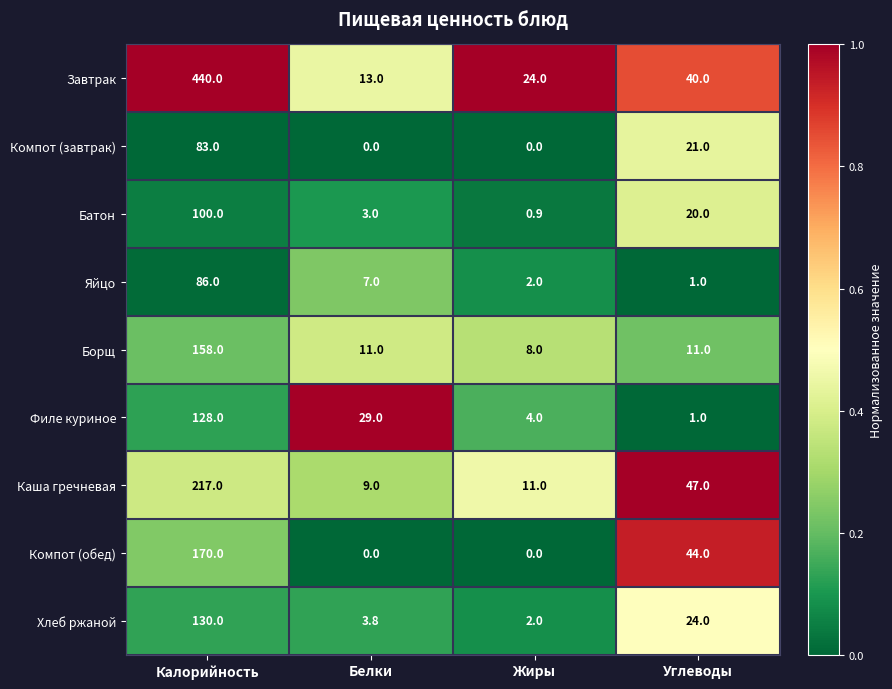

At which label does Батон first exceed 20?

Калорийность